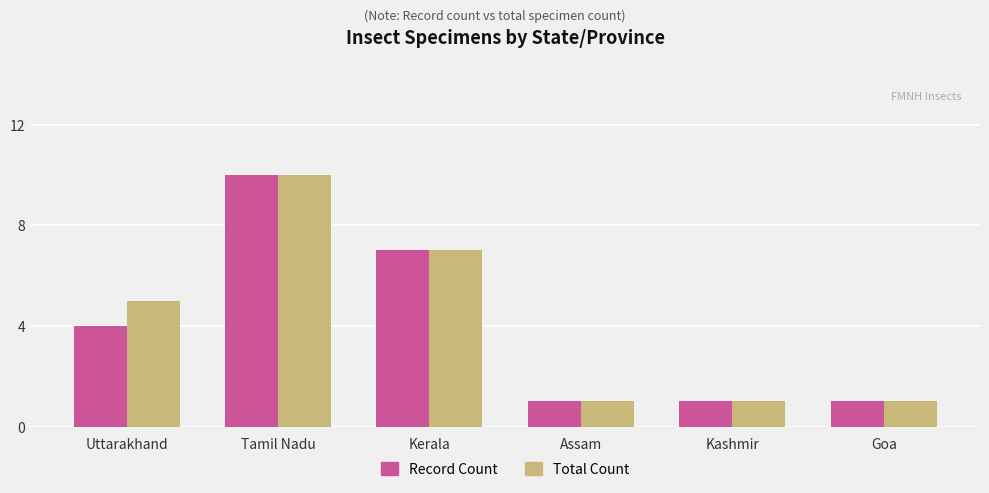

Are the bars grouped side by side (vs. stacked)?

Yes